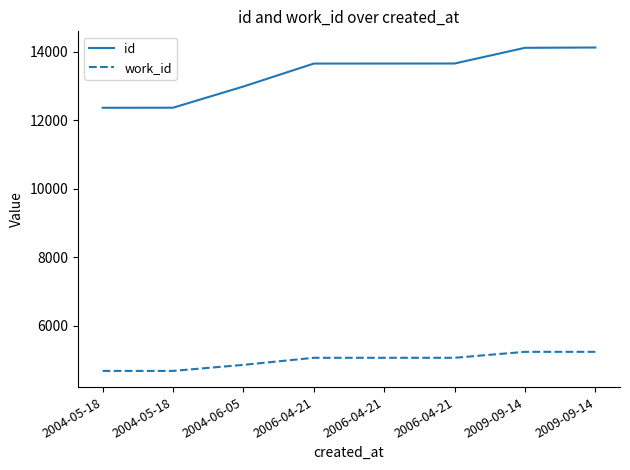

What is the total value across all series at 2004-05-18?

17054